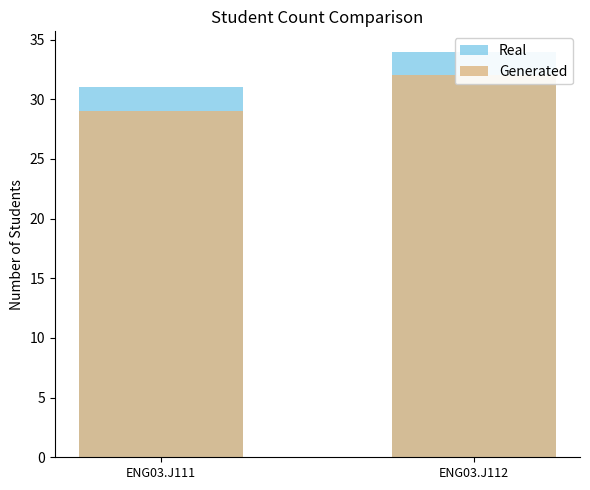

What is the sum of the Generated values at ENG03.J111 and ENG03.J112?

61